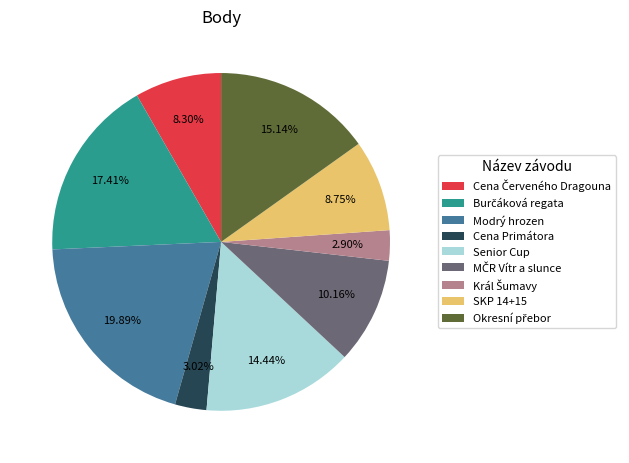

Does any single category account for the majority?

No